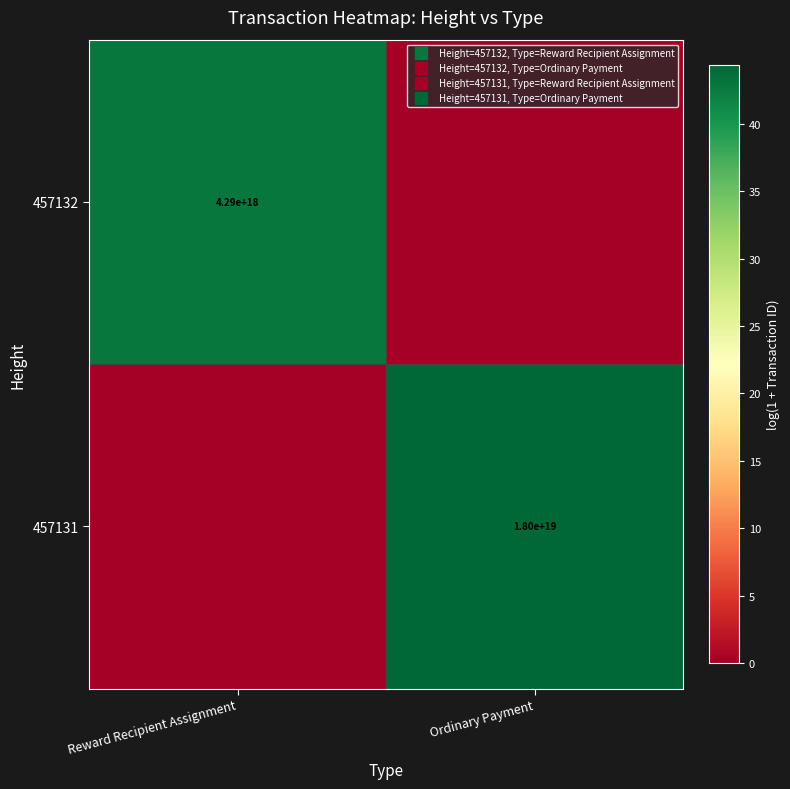

Is the value of 457132 at Reward Recipient Assignment greater than the value of 457131 at Reward Recipient Assignment?

Yes